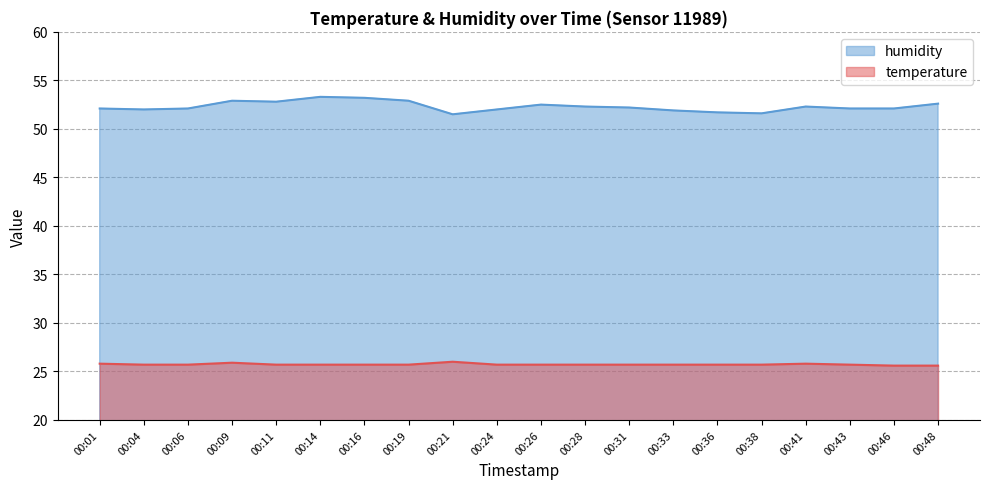

What value does the humidity series have at 00:43?

52.1